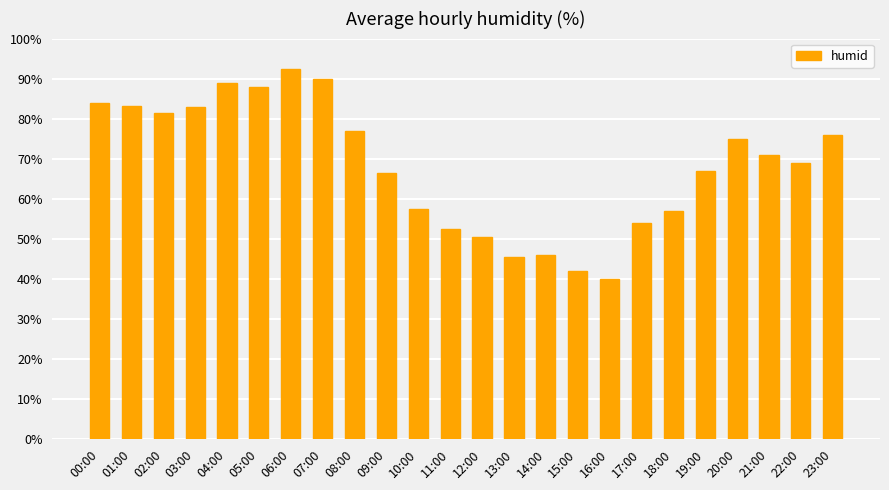

Is it true that the value at 03:00 is 126.1?

False